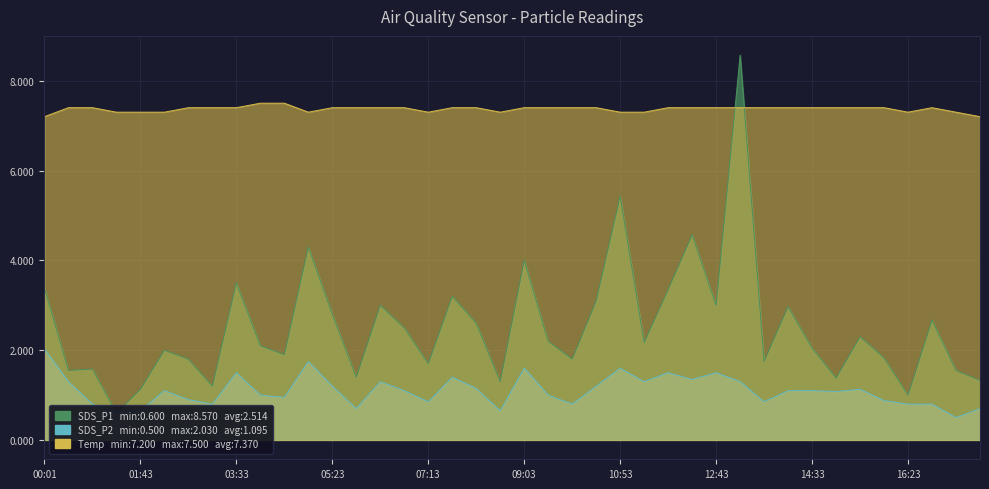

True or false: SDS_P1 has more than 1 points higher than both neighbors.

True